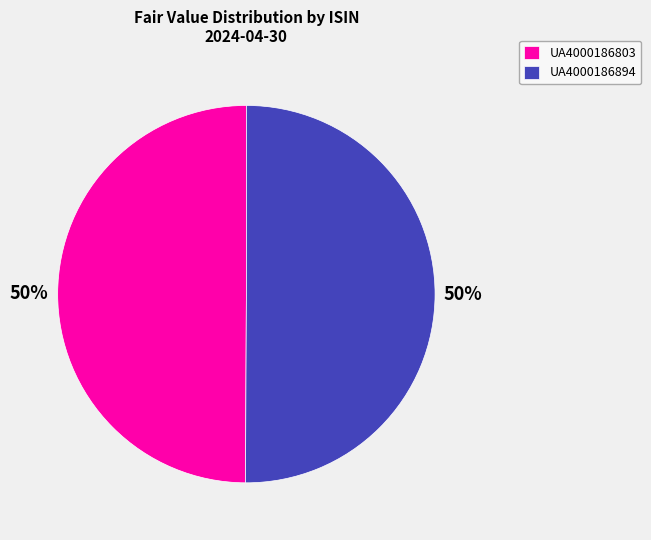

Count the number of slices in the pie.

2